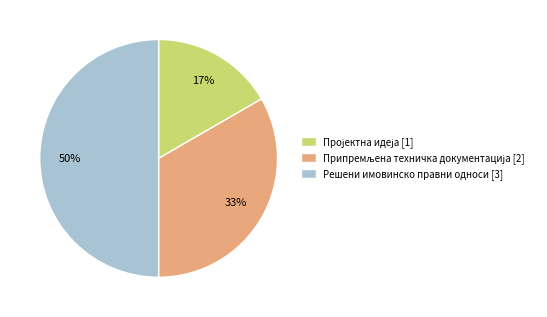

To the nearest percent, what is the average slice percentage?

33%